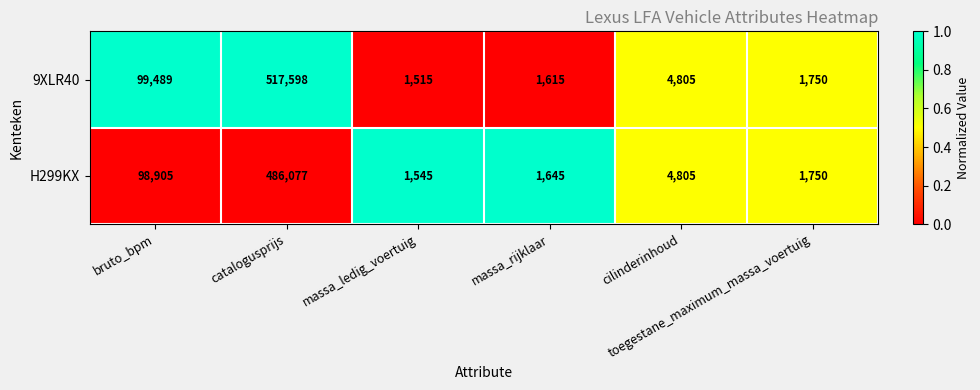

Which category has the highest value across all series?

catalogusprijs